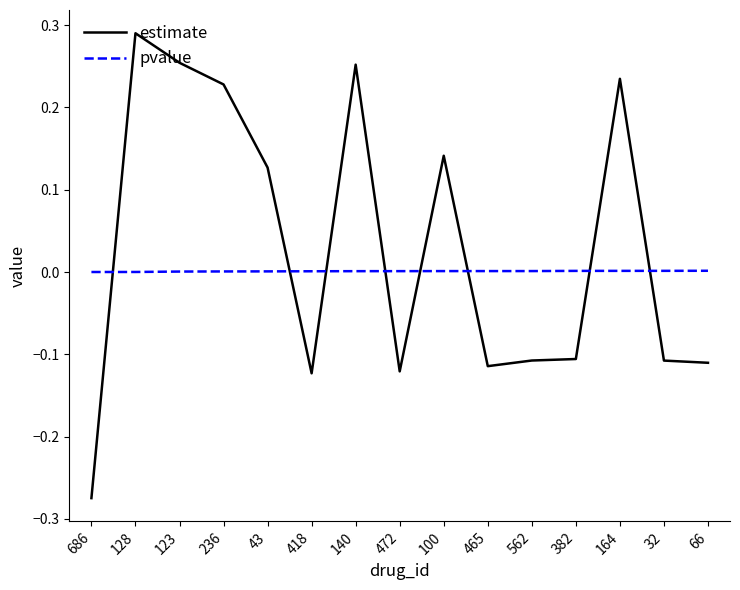

Rank the series by their maximum value, from lowest to highest.

pvalue, estimate